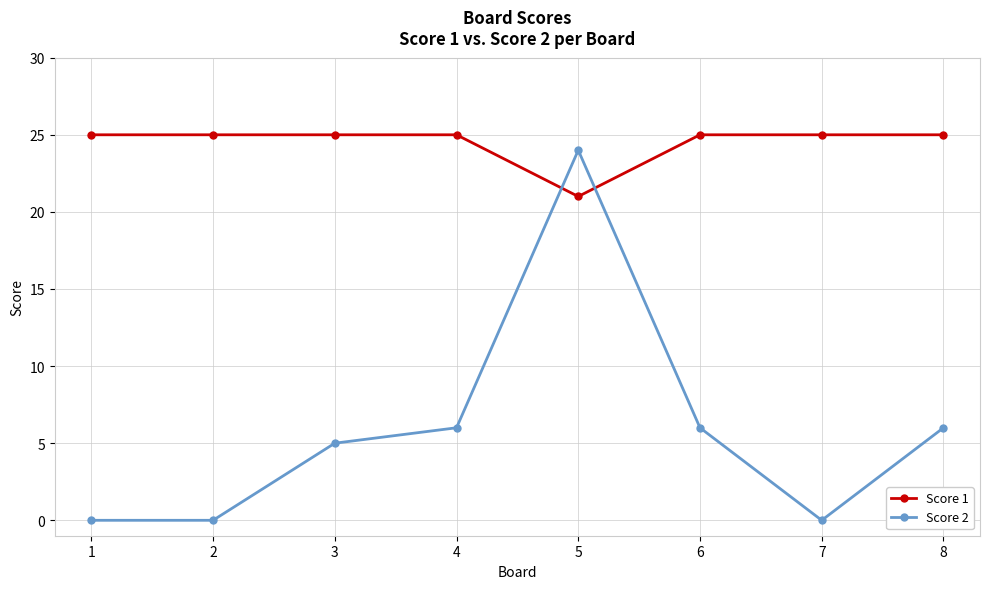

True or false: Score 2 has more than 0 points higher than both neighbors.

True